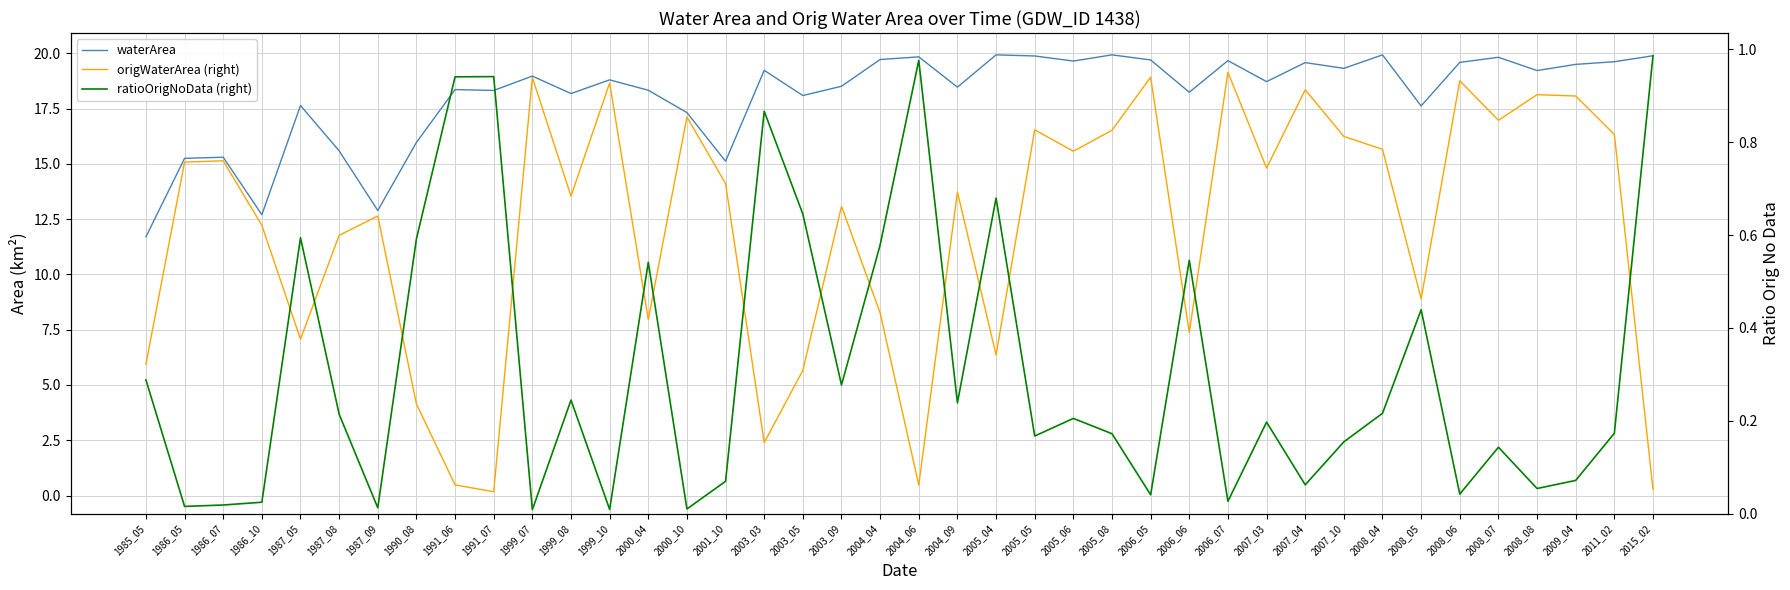

What are all the series names shown in the legend?

waterArea, origWaterArea (right), ratioOrigNoData (right)